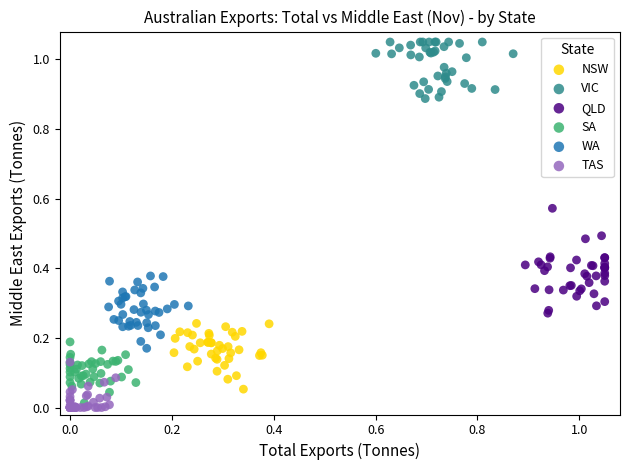

Which series reaches the maximum Y coordinate?

VIC